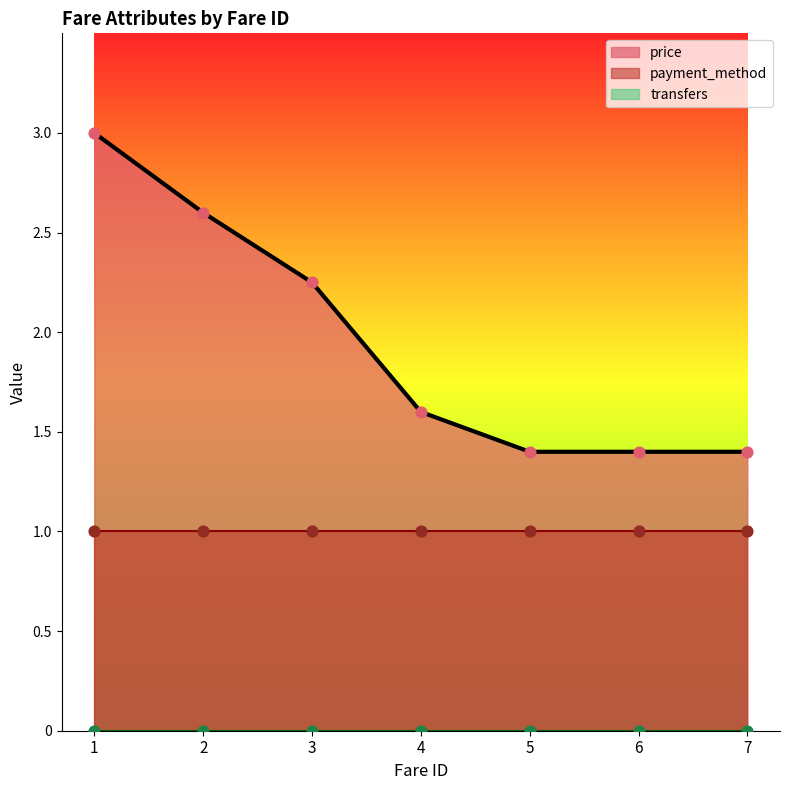

Which series reaches the maximum Y coordinate?

price